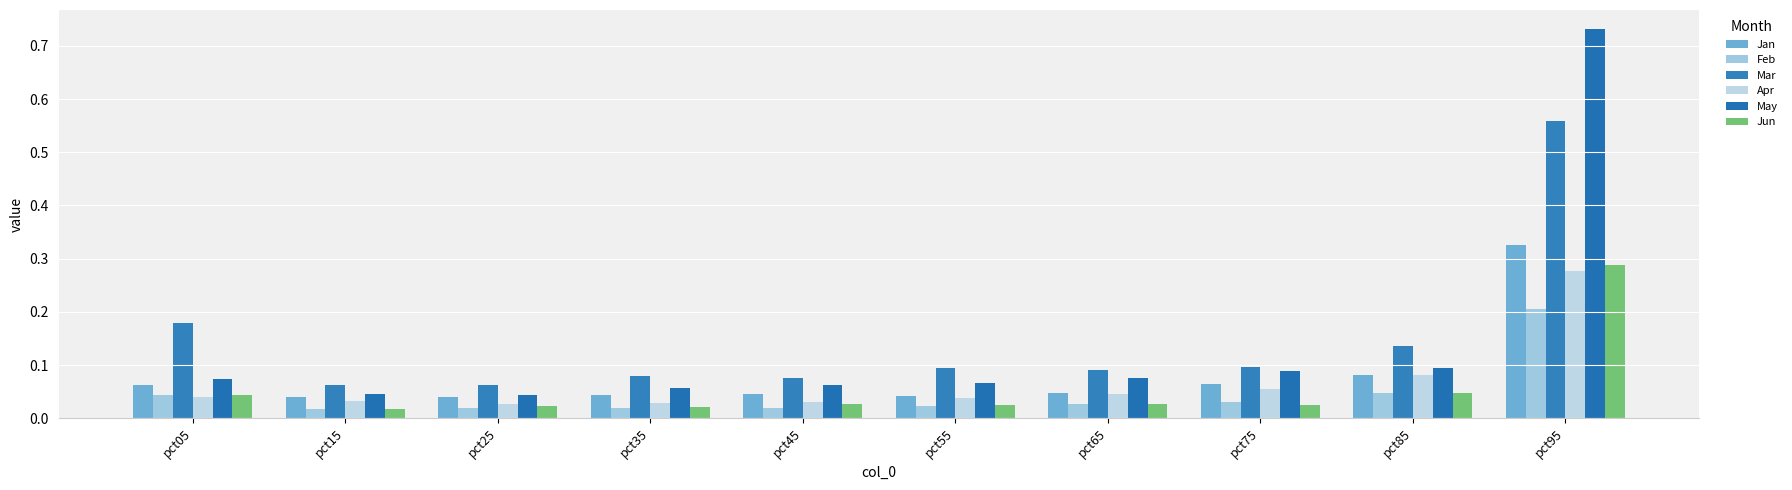

Rank the series at pct15 from lowest to highest value.

Feb, Jun, Apr, Jan, May, Mar